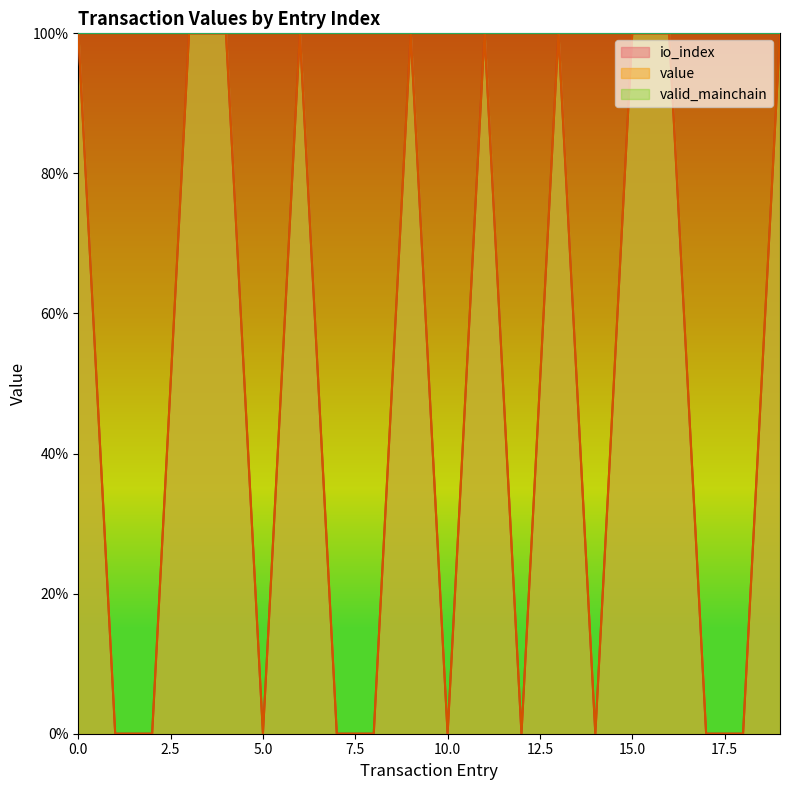

Where is the first local minimum for value?

5